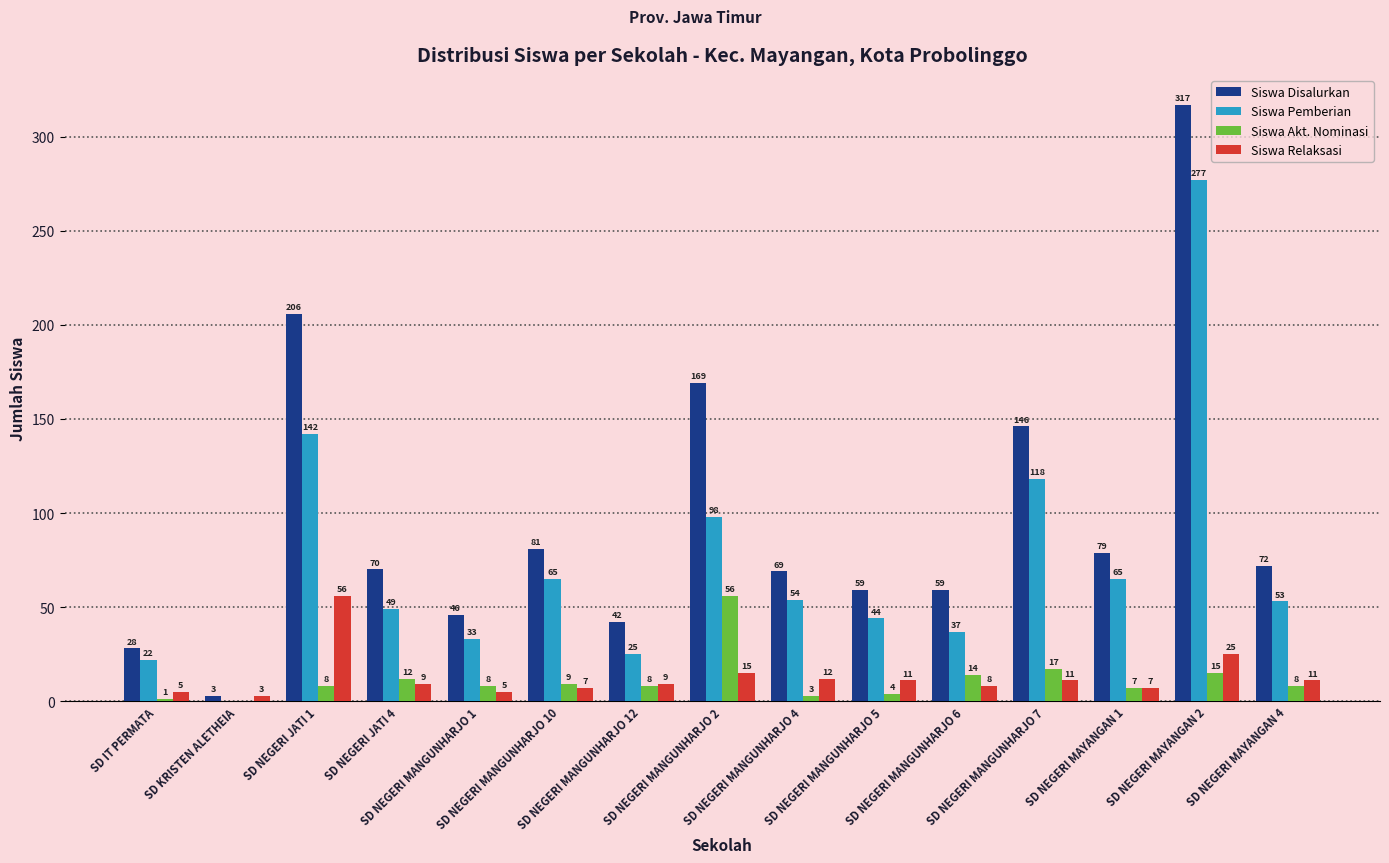

What is the sum of all Siswa Akt. Nominasi values?

170